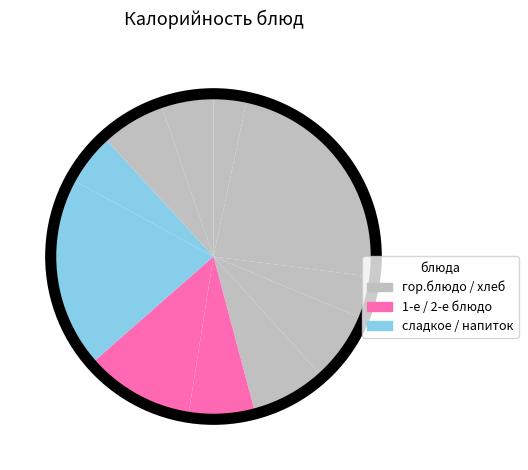

How many slices are in this pie chart?

11